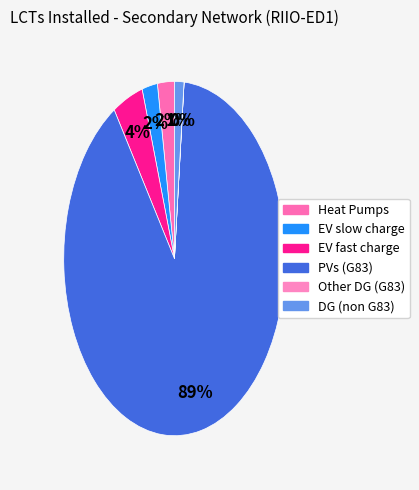

How many segments does this pie chart have?

6